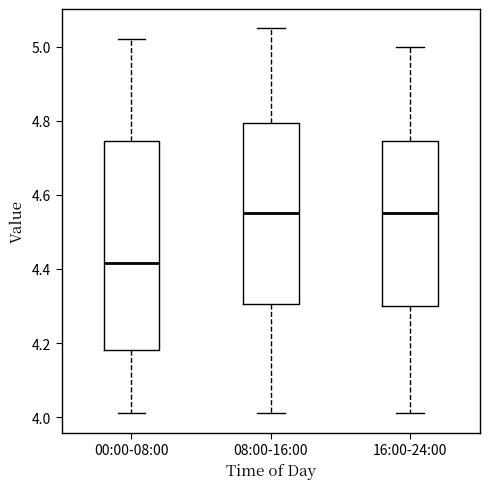

Comparing the boxes themselves (not the whiskers), which one is the tallest?

00:00-08:00